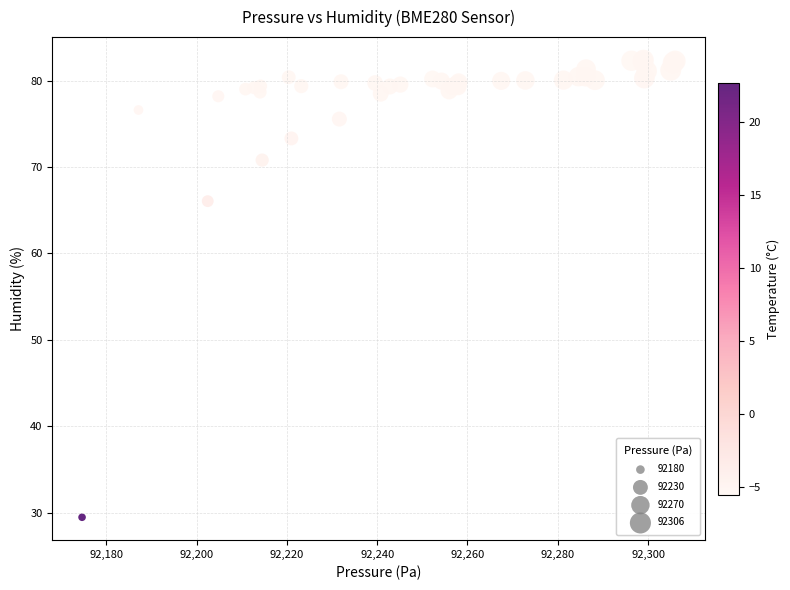

What Y value in the scatter plot is closest to 55?

66.1